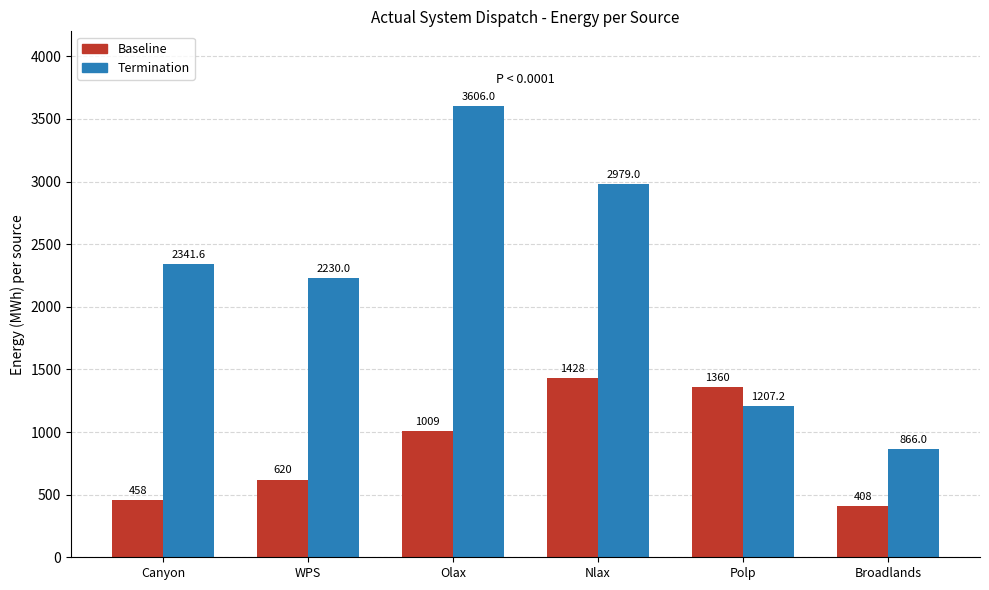

At how many categories does at least one series exceed 2115?

4